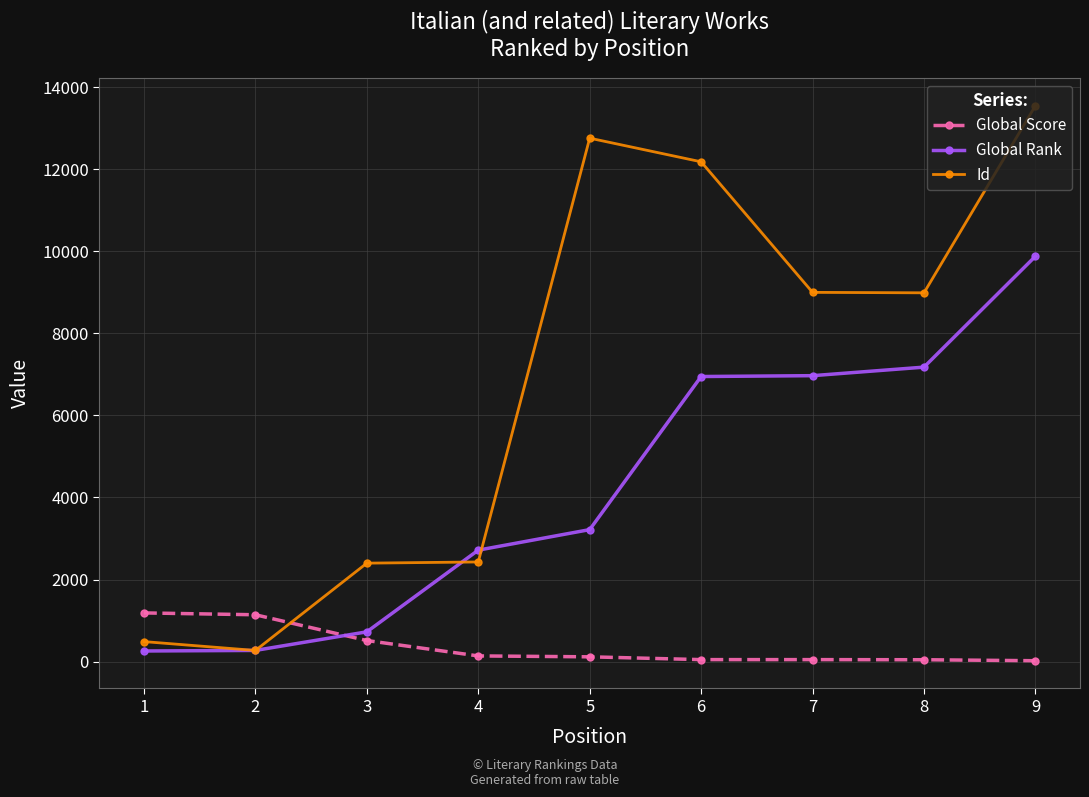

What is the maximum value for Global Rank?

9878